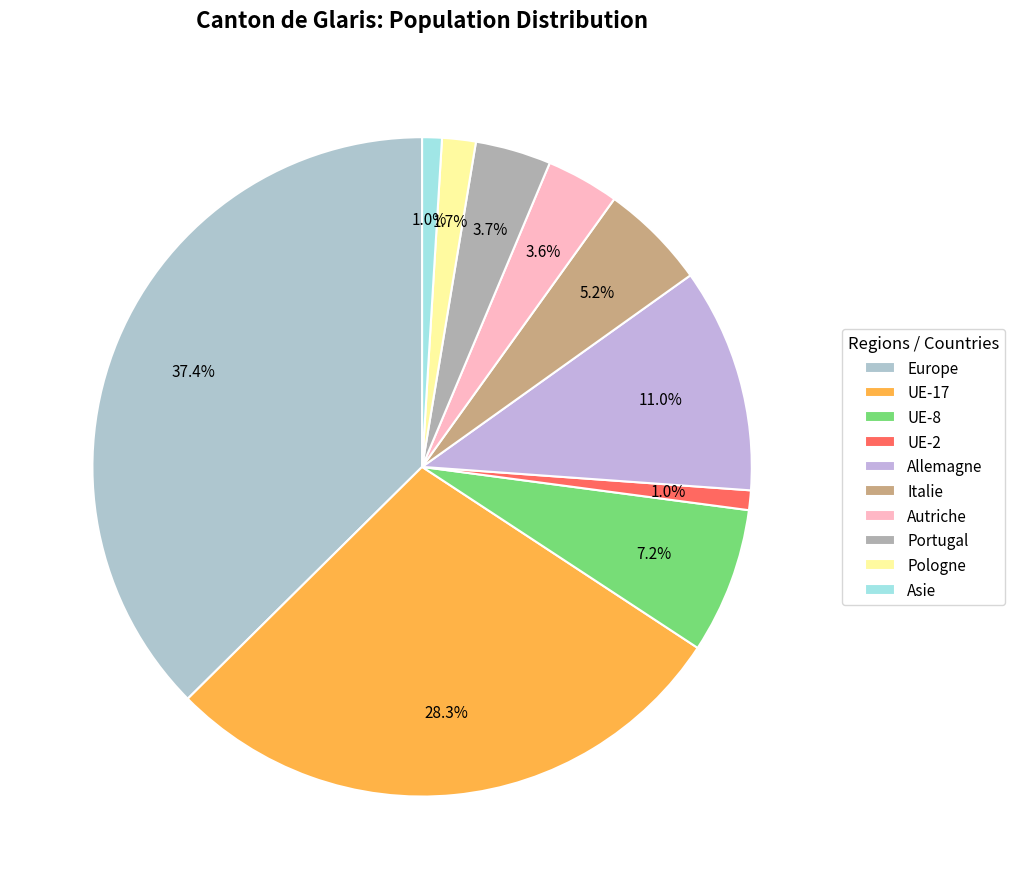

What percentage is the Europe slice, to the nearest percent?

37%